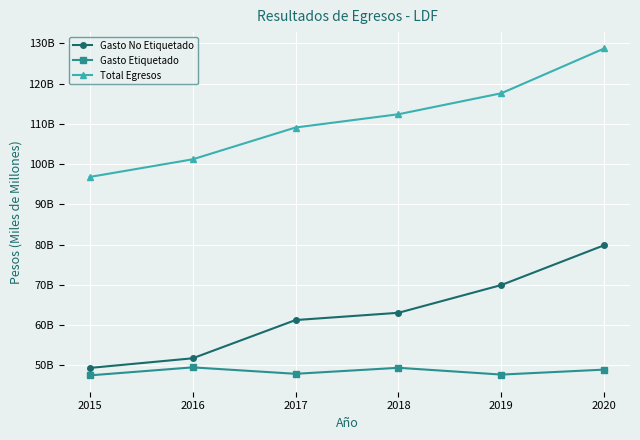

At which category is the sum across all series the highest?

2020